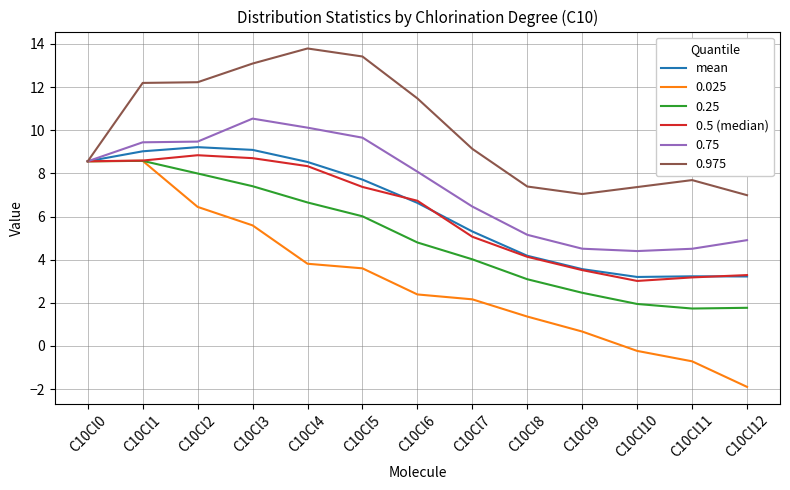

Is it true that mean equals 1.9 at C10Cl11?

False